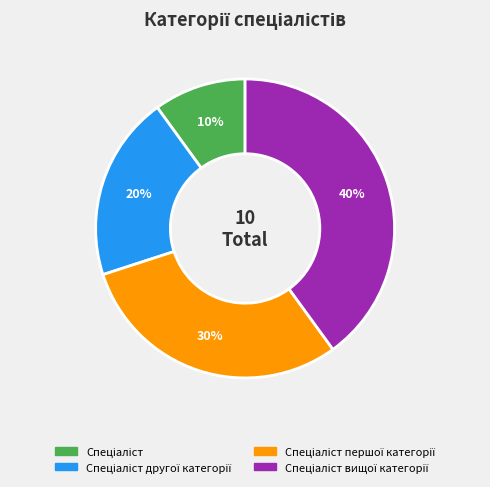

Is there a majority slice in this chart?

No